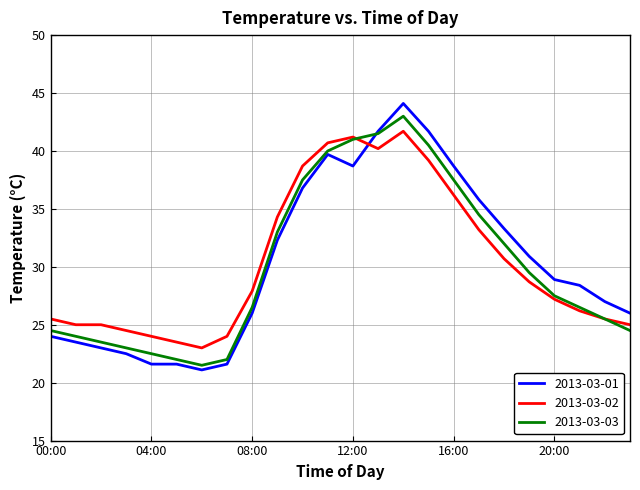

Reading left to right, what are all the values shown in this chart?

2013-03-01: 24.0	23.5	23.0	22.5	21.6	21.6	21.1	21.6	26.0	32.3	36.8	39.7	38.7	41.7	44.1	41.7	38.7	35.8	33.3	30.9	28.9	28.4	27.0	26.0
2013-03-02: 25.5	25.0	25.0	24.5	24.0	23.5	23.0	24.0	27.9	34.3	38.7	40.7	41.2	40.2	41.7	39.2	36.2	33.2	30.7	28.7	27.2	26.2	25.5	25.0
2013-03-03: 24.5	24.0	23.5	23.0	22.5	22.0	21.5	22.0	26.5	33.0	37.5	40.0	41.0	41.5	43.0	40.5	37.5	34.5	32.0	29.5	27.5	26.5	25.5	24.5